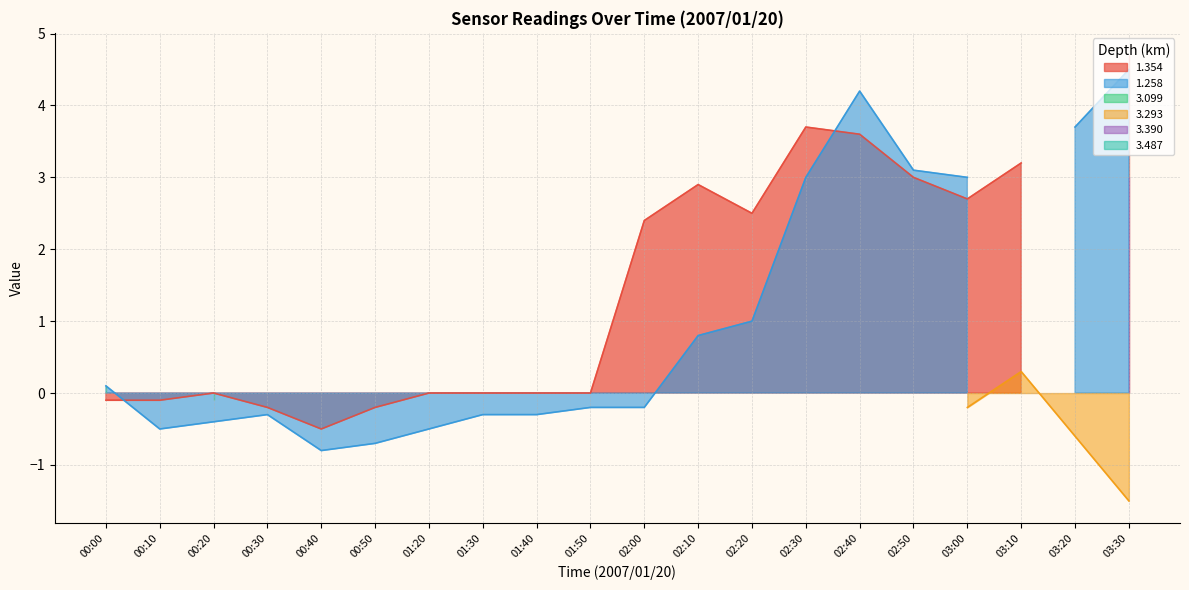

The 3.390 series shows 0.0 at 02:10. True or false?

True